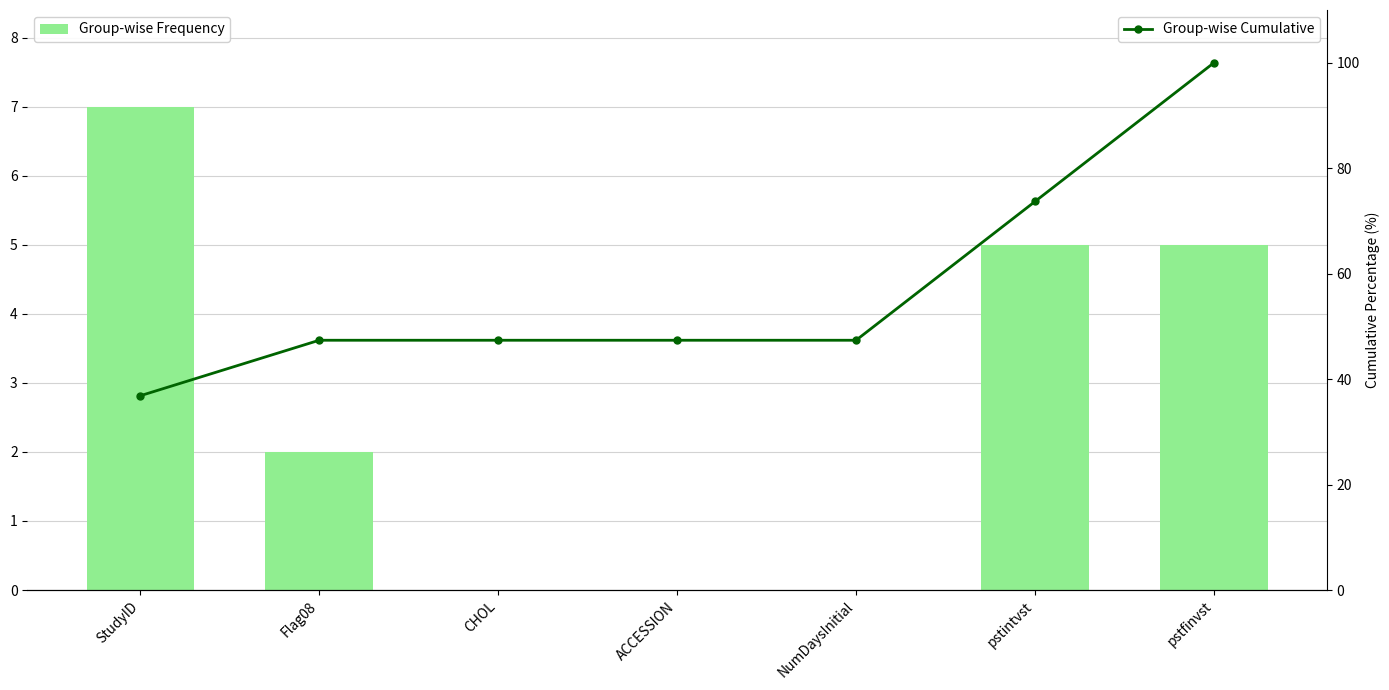

At which label is Group-wise Frequency closest to 3?

Flag08